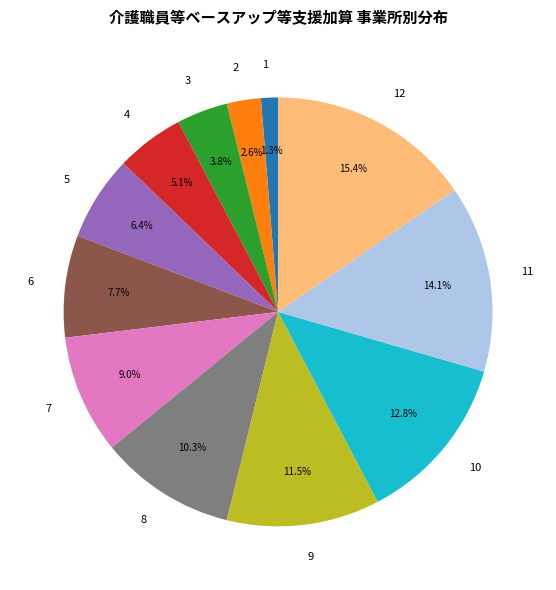

To the nearest percent, what is the average slice percentage?

8%